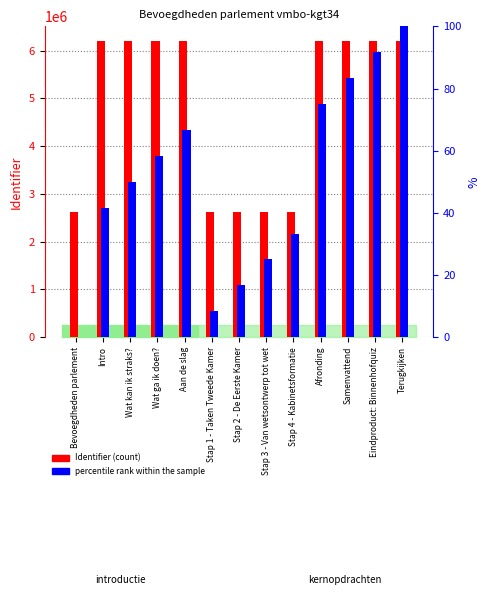

Reading right to left, transcribe all the data shown in this chart.

Identifier (count): 6201141.0	6201139.0	6201137.0	6201136.0	2624472.0	2624469.0	2624467.0	2624464.0	6201129.0	6201127.0	6201126.0	6201125.0	2624456.0
percentile rank within the sample: 100.0	91.7	83.3	75.0	33.3	25.0	16.7	8.3	66.7	58.3	50.0	41.7	0.0